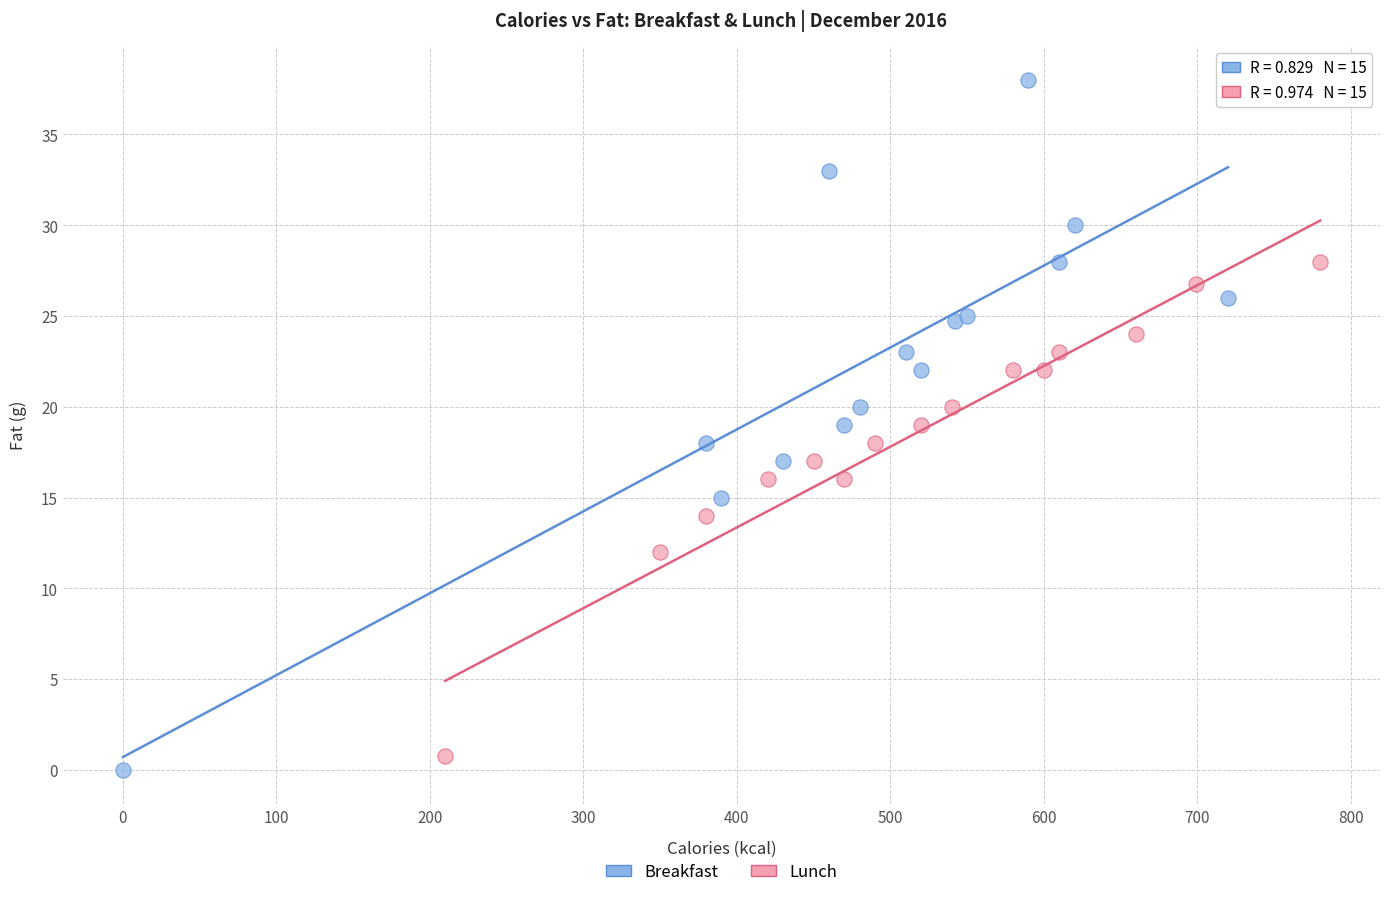

Which series reaches the minimum Y coordinate?

Breakfast